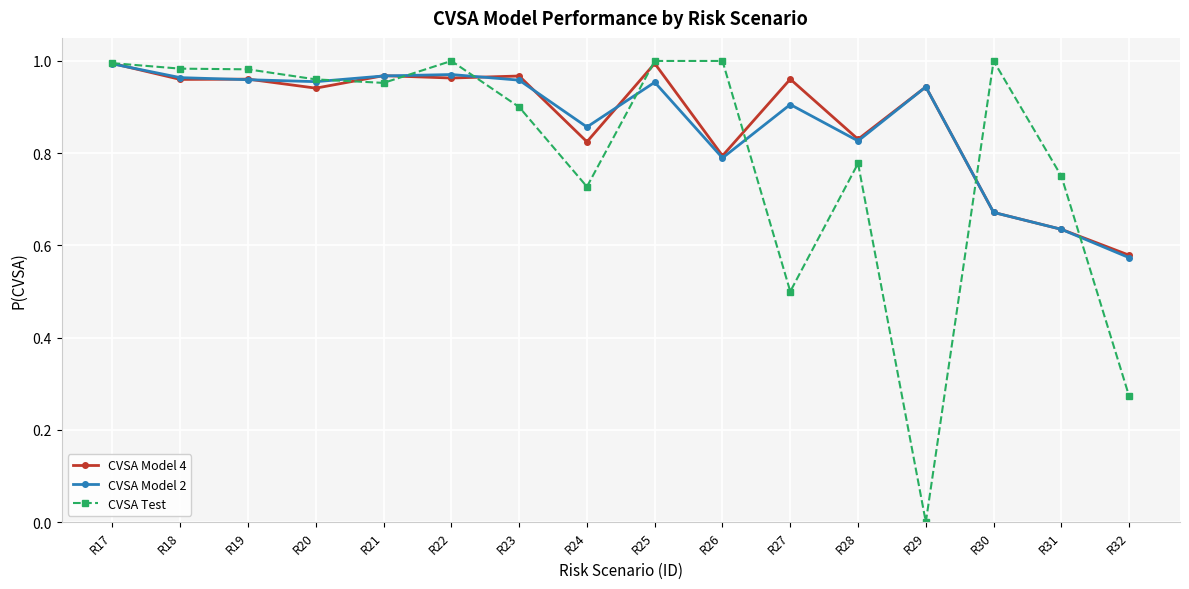

What is the total value across all series at R25?

2.9